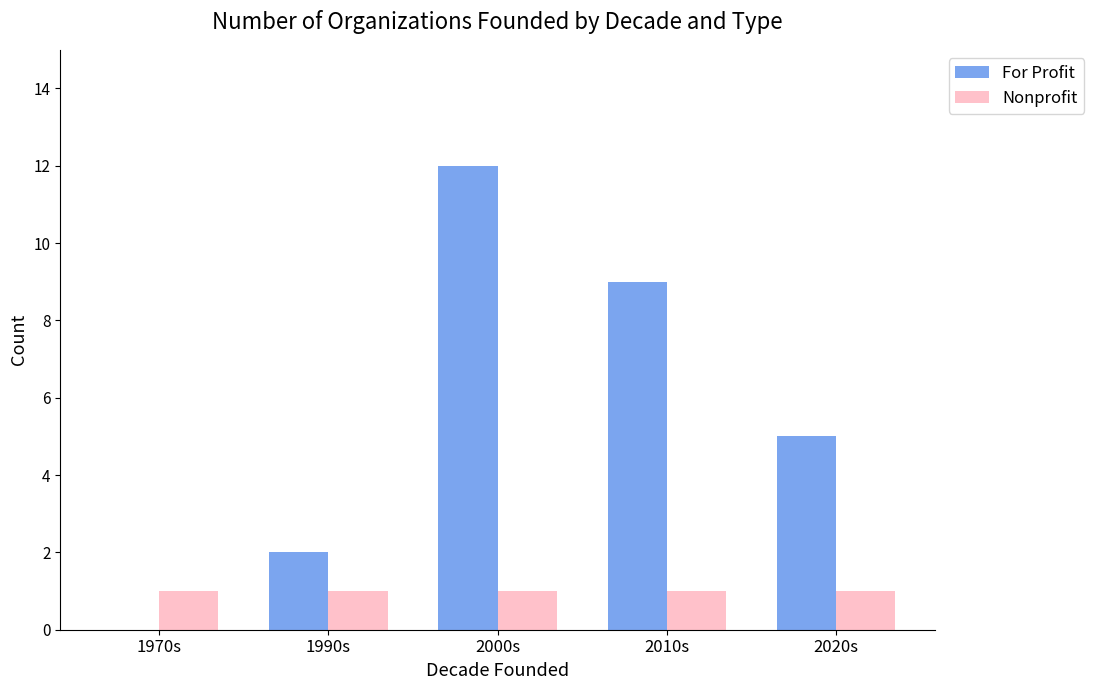

How many distinct data groups are displayed?

2